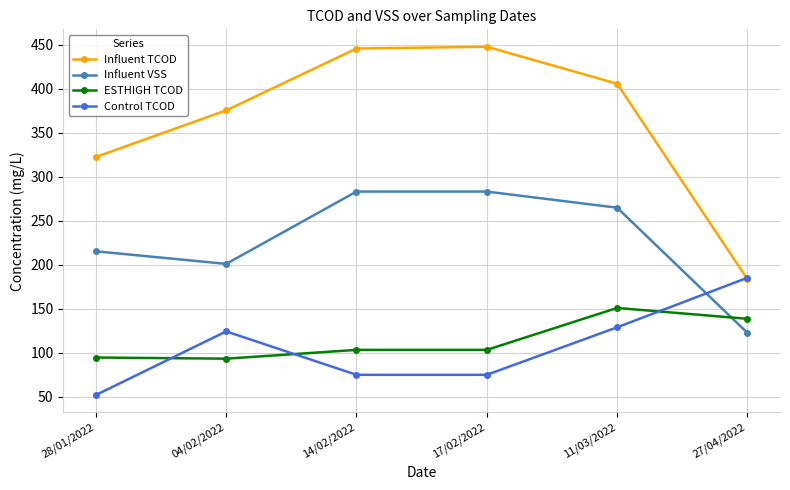

What is the difference between the maximum and second lowest values in the Control TCOD series?

110.3